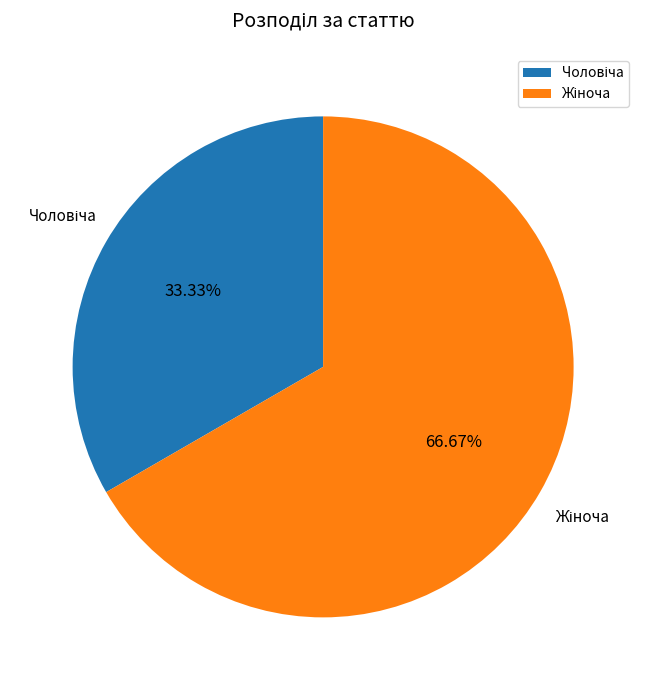

Is there any slice that represents more than half of the pie?

Yes